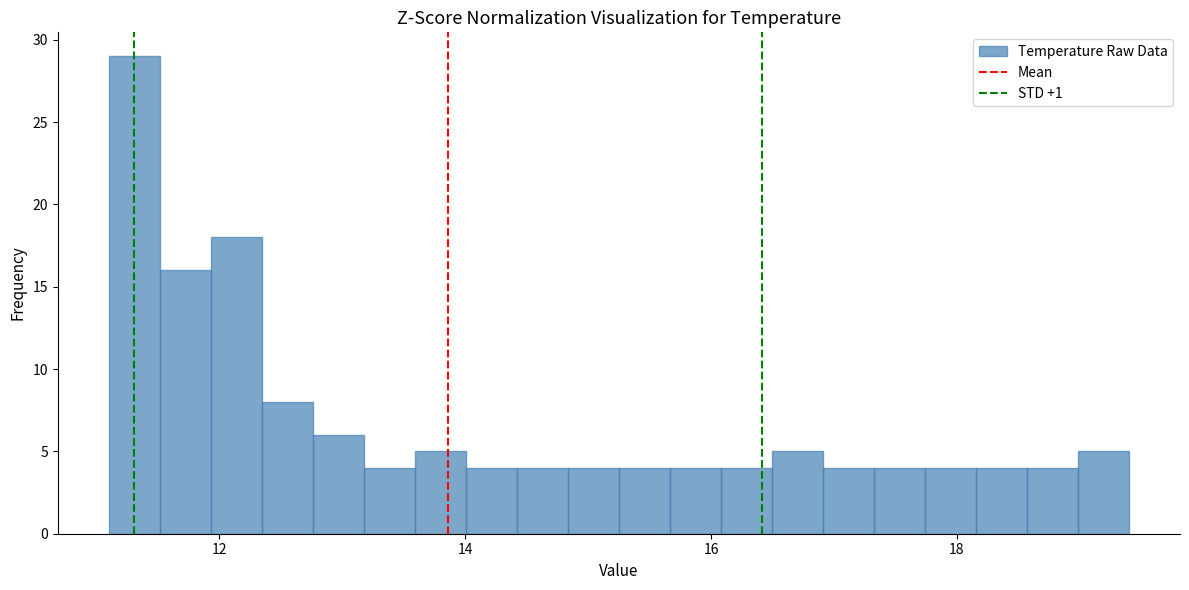

Read against the x-axis, roughly where is the centre of the tallest bar?

11.4